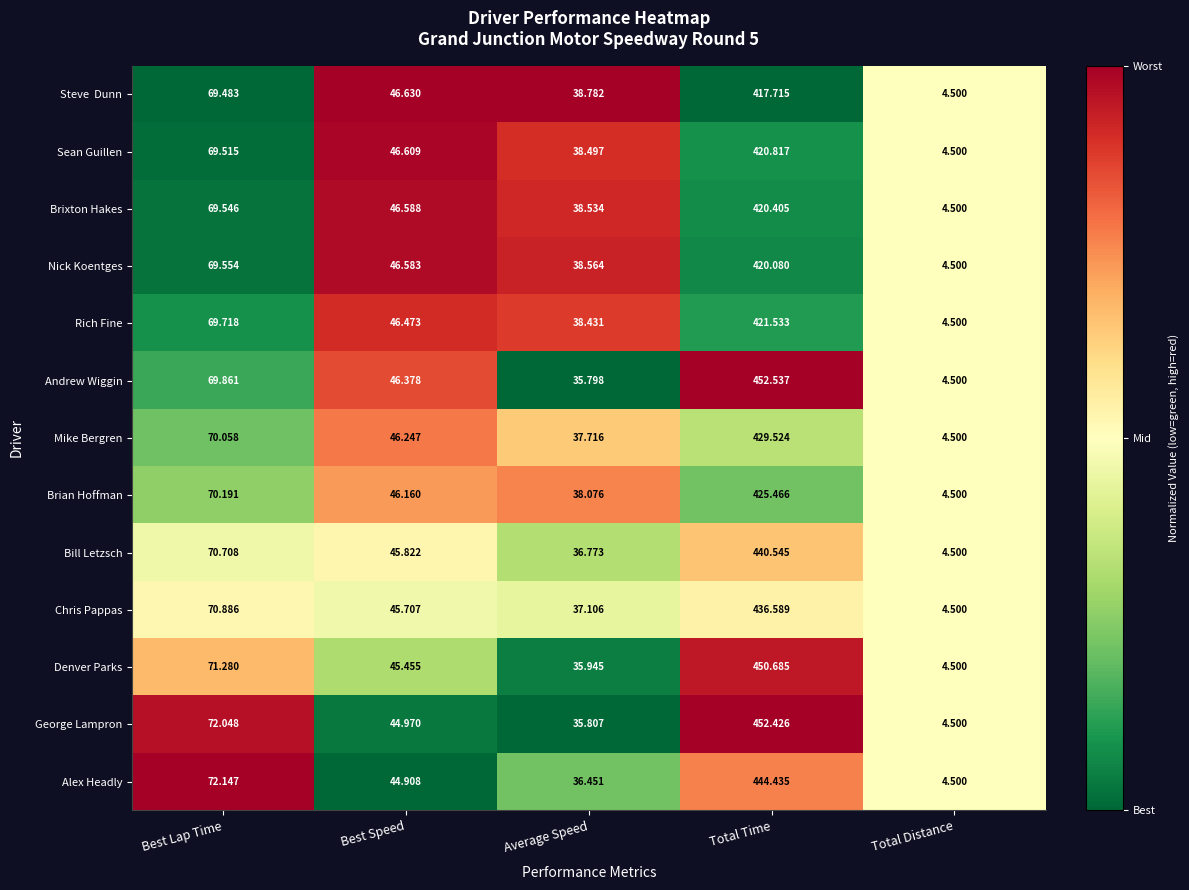

At which category is the sum across all series the highest?

Total Time